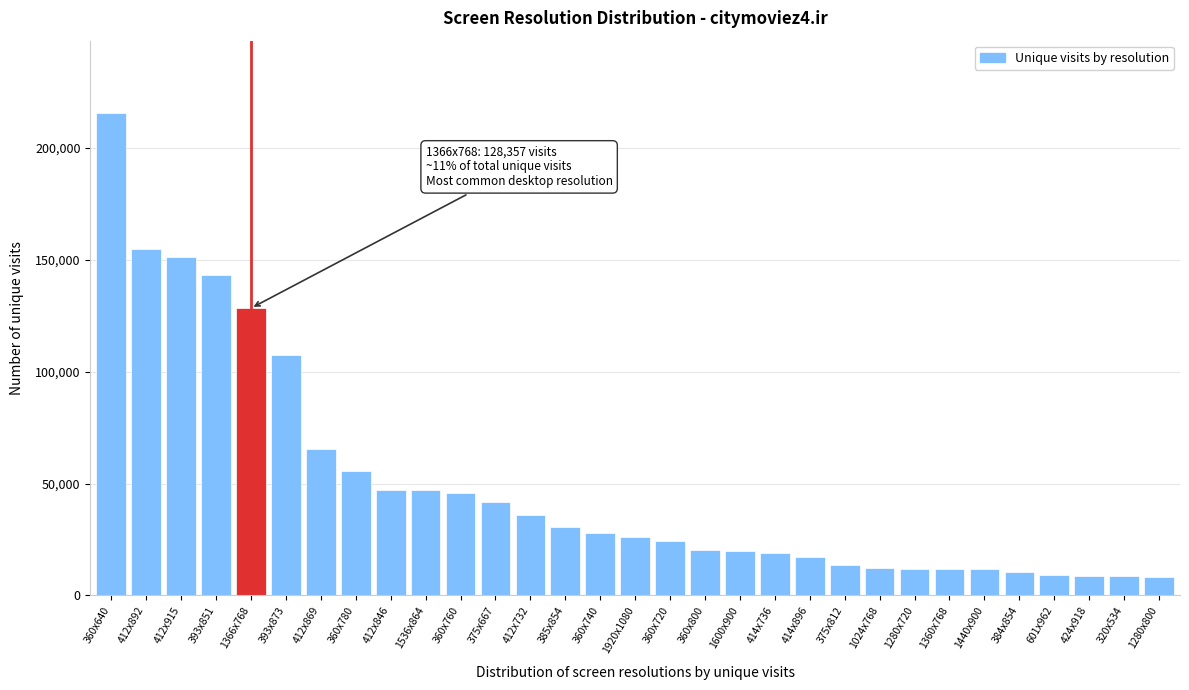

Where is the data nearest to the value 111972?

393x873